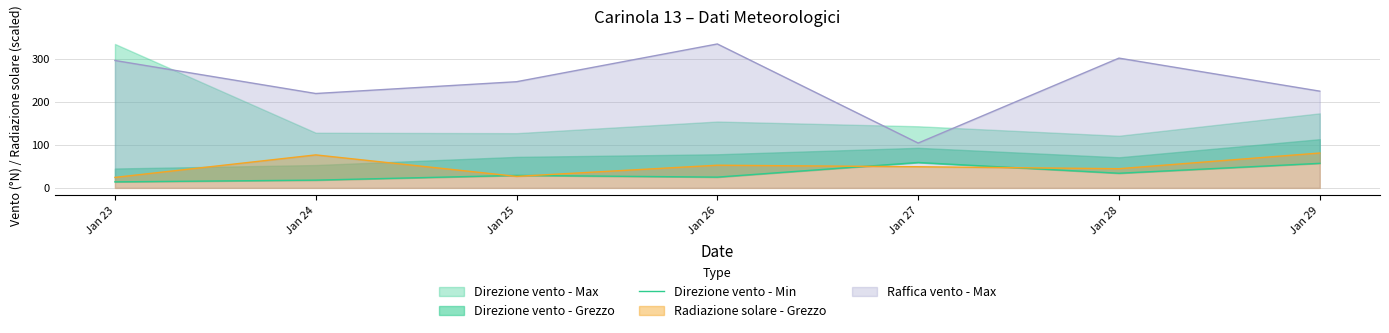

The value of Radiazione solare - Grezzo at Jan 23 is 41.4. True or false?

False